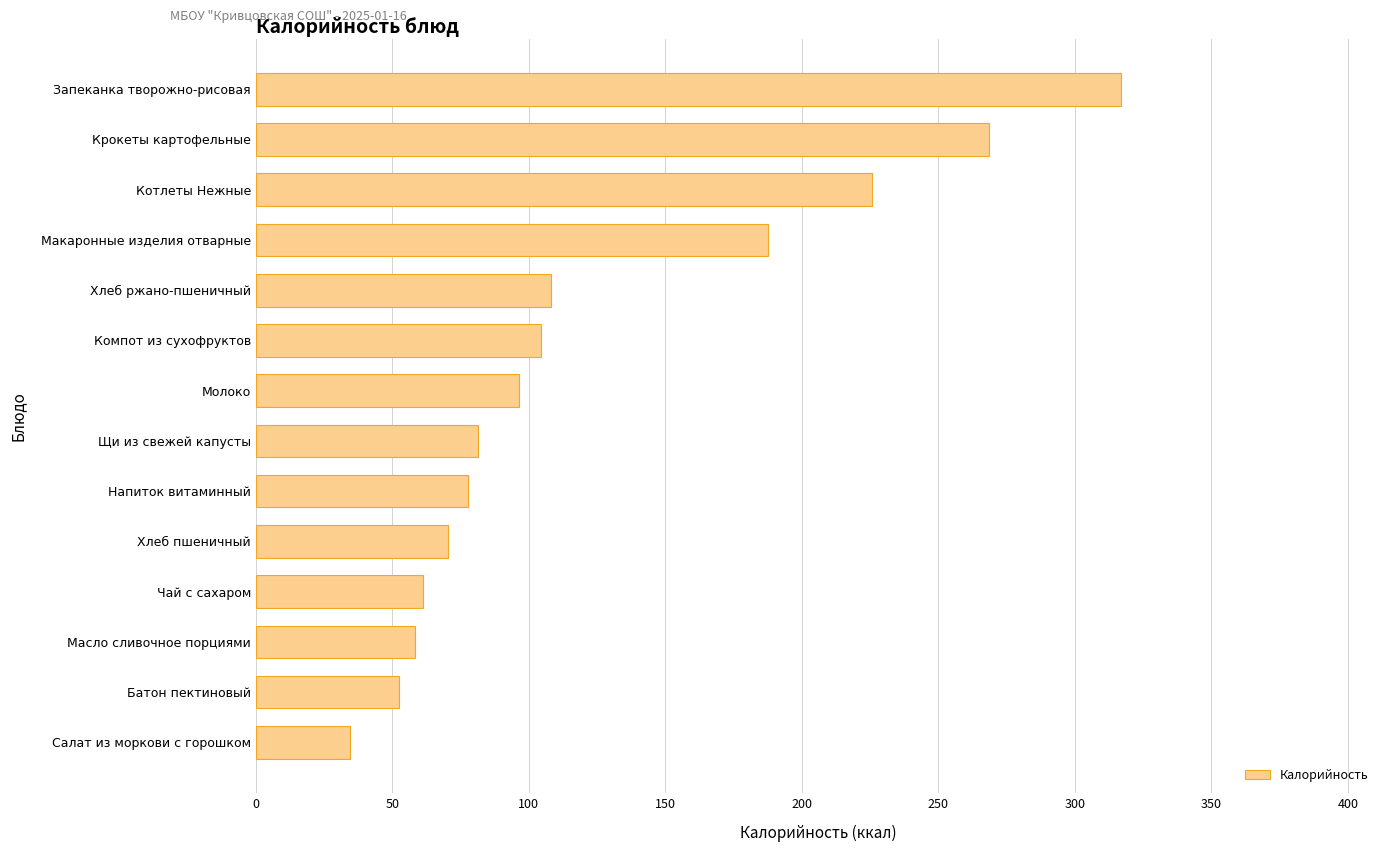

Reading bottom to top, transcribe all the data shown in this chart.

Салат из моркови с горошком=34.5	Батон пектиновый=52.3	Масло сливочное порциями=58.2	Чай с сахаром=61.2	Хлеб пшеничный=70.3	Напиток витаминный=77.6	Щи из свежей капусты=81.4	Молоко=96.4	Компот из сухофруктов=104.4	Хлеб ржано-пшеничный=108.0	Макаронные изделия отварные=187.6	Котлеты Нежные=225.8	Крокеты картофельные=268.7	Запеканка творожно-рисовая=316.8